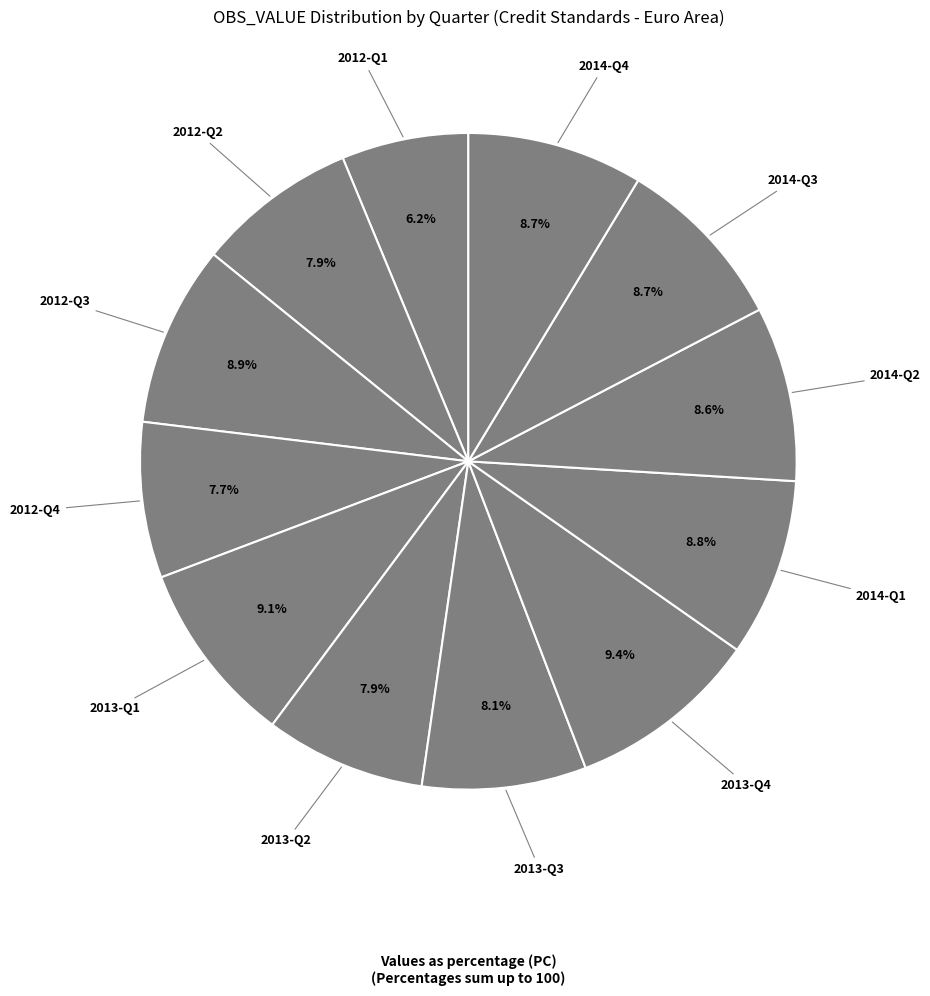

Is the sum of 2012-Q4 and 2013-Q4 greater than half?

No